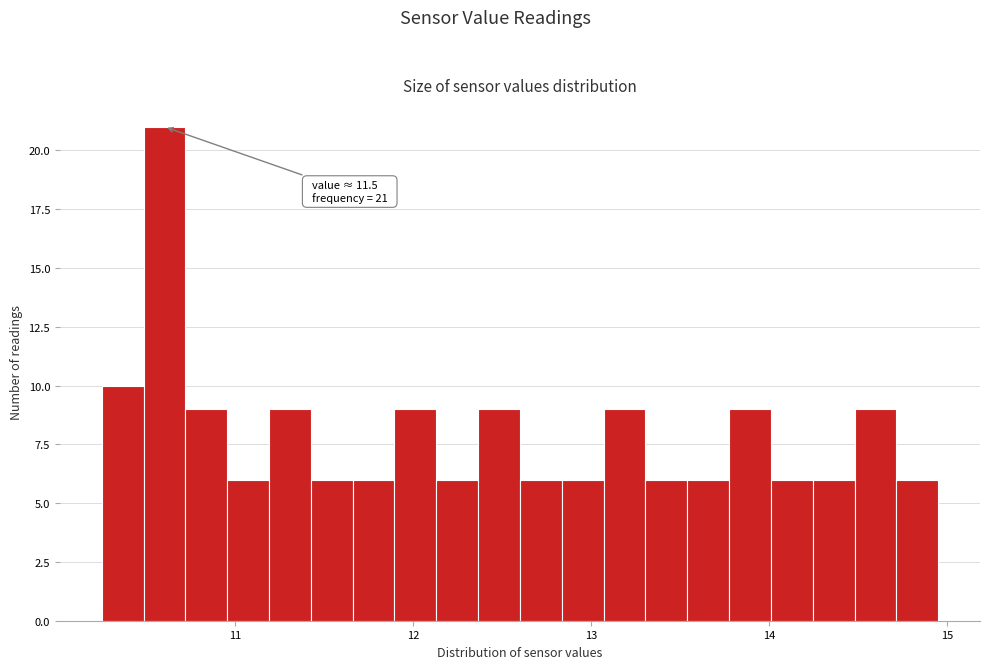

Around what value on the x-axis is the tallest bar? Give the approximate position of its centre, as read against the axis.

10.6